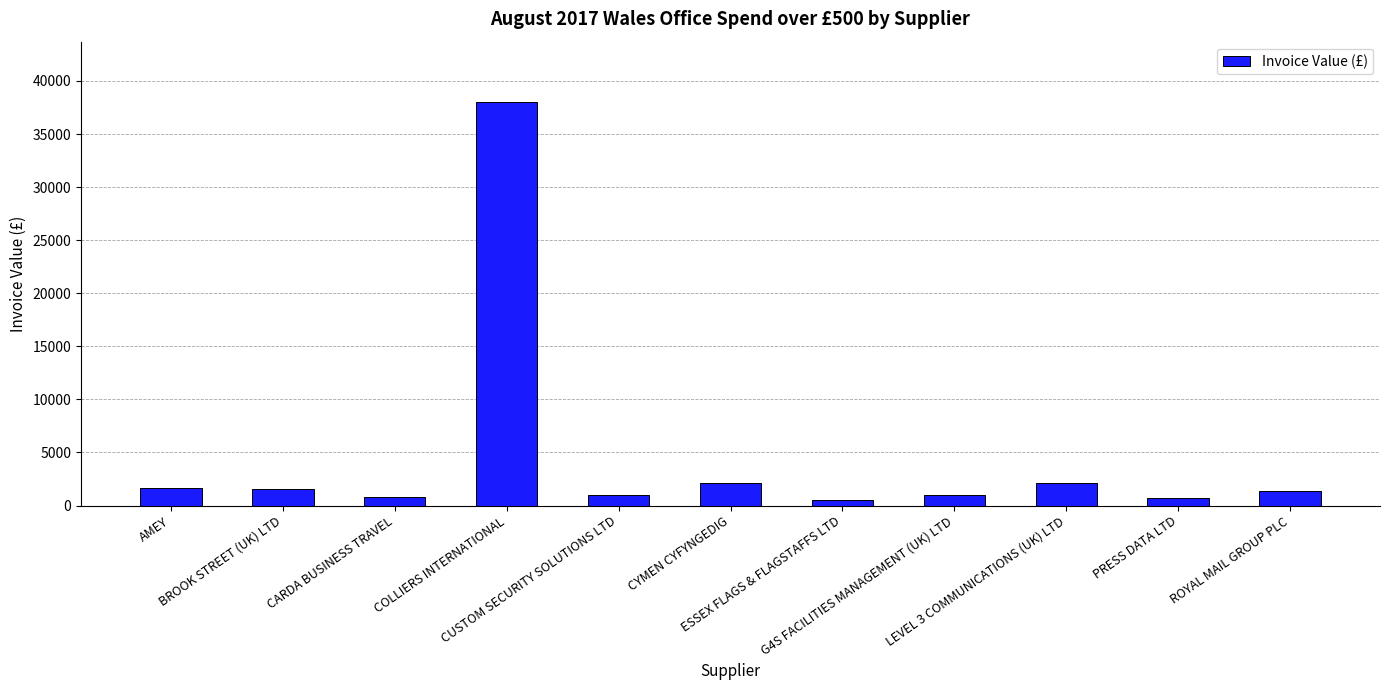

Count the number of values greater than 1336.

6